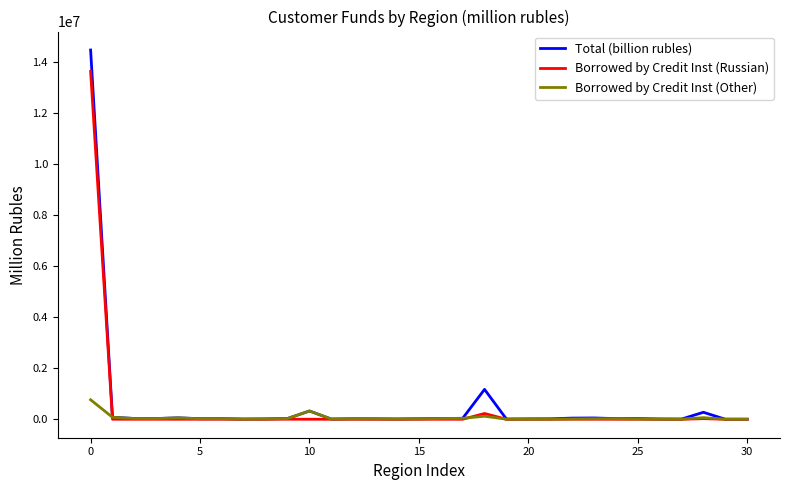

Which series has the largest range (max minus min)?

Total (billion rubles)